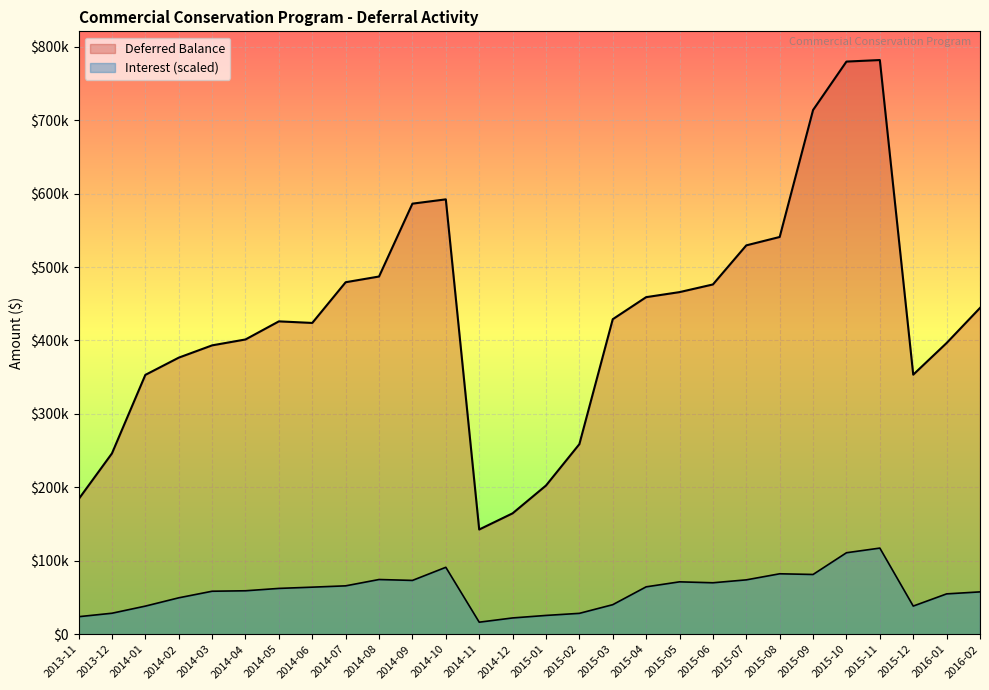

What are all the series names shown in the legend?

Deferred Balance, Interest